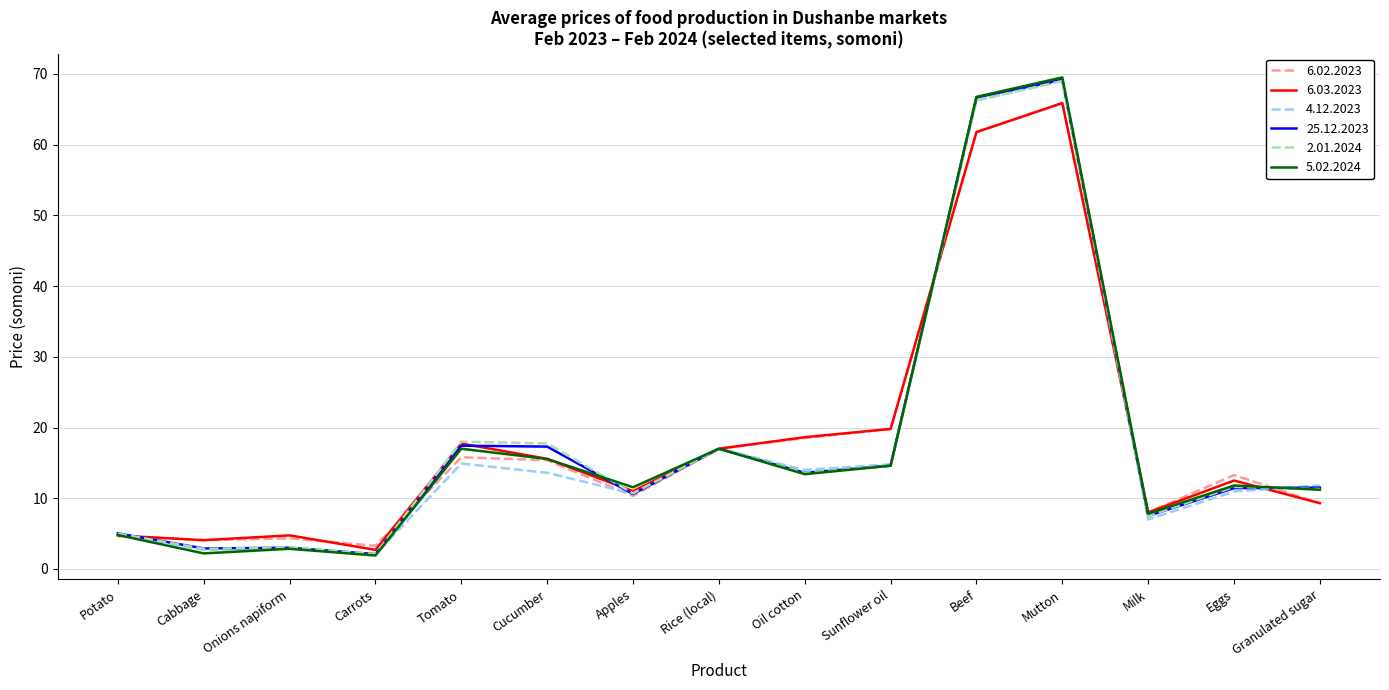

What position from the right is Mutton?

4